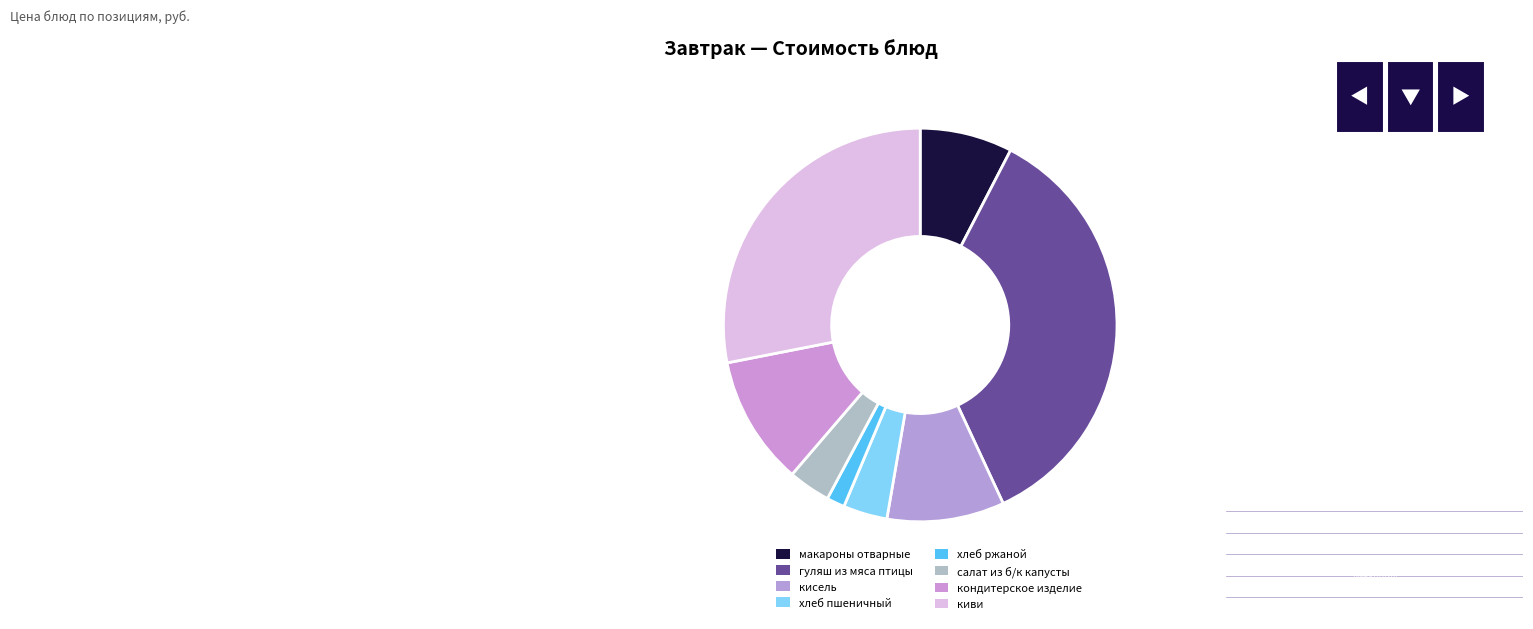

How many slices are in this pie chart?

8